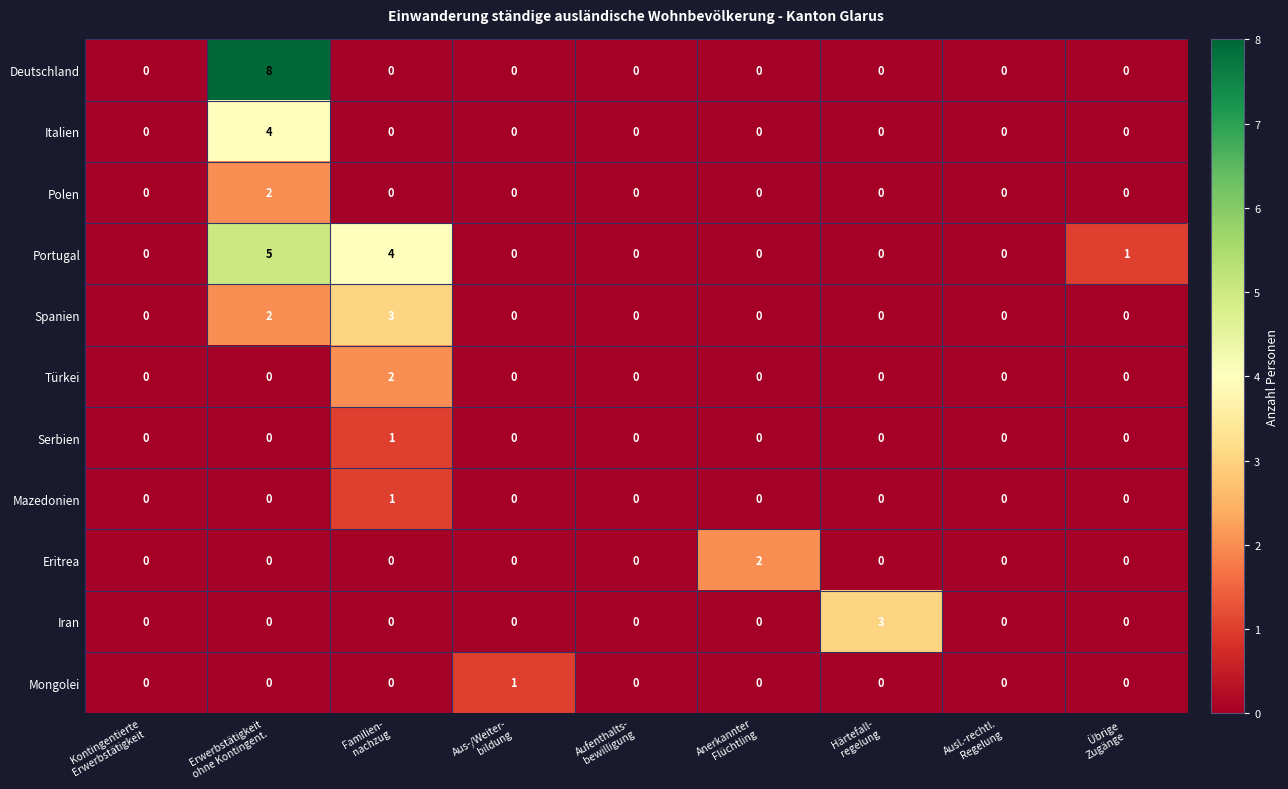

Which series has the largest range (max minus min)?

Deutschland